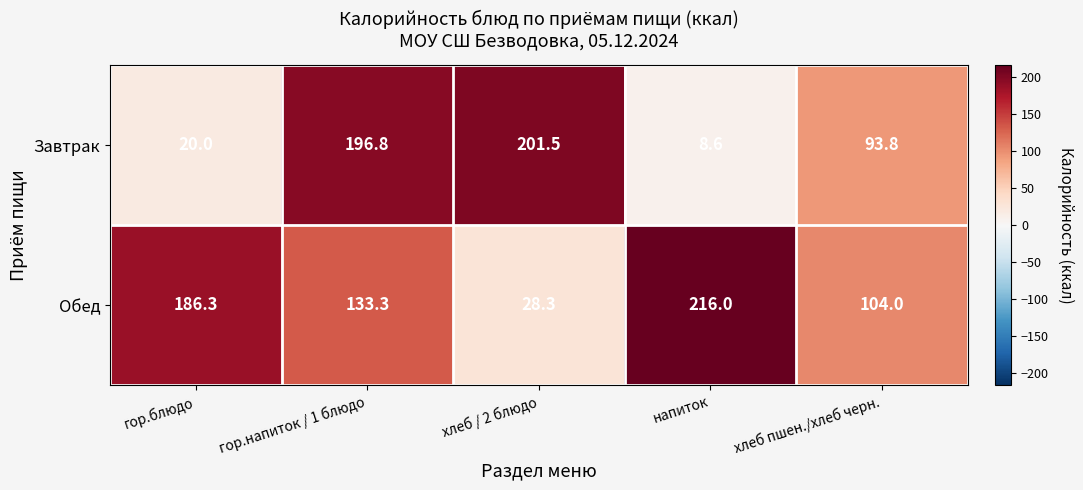

What is the difference between the highest and lowest values at хлеб пшен./хлеб черн.?

10.2